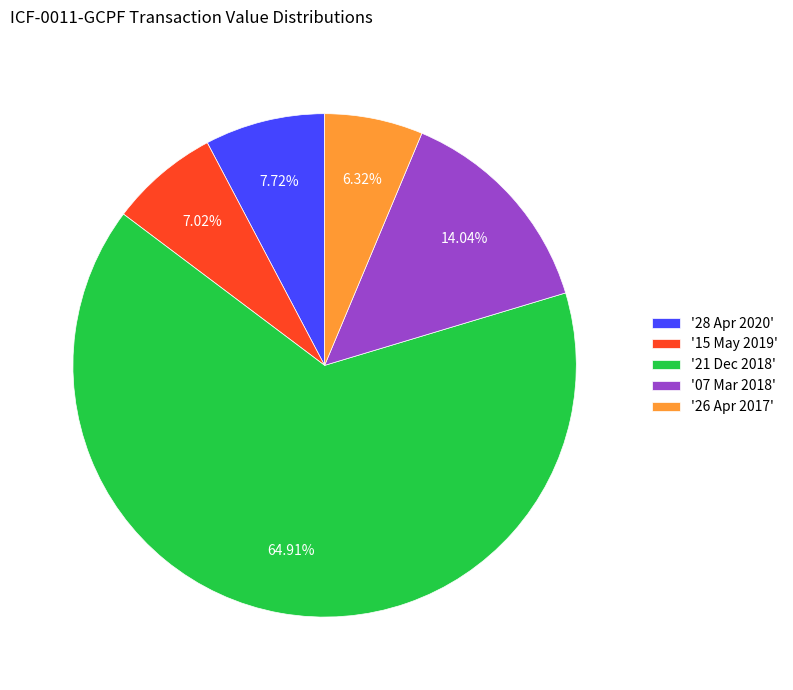

Is there a majority slice in this chart?

Yes